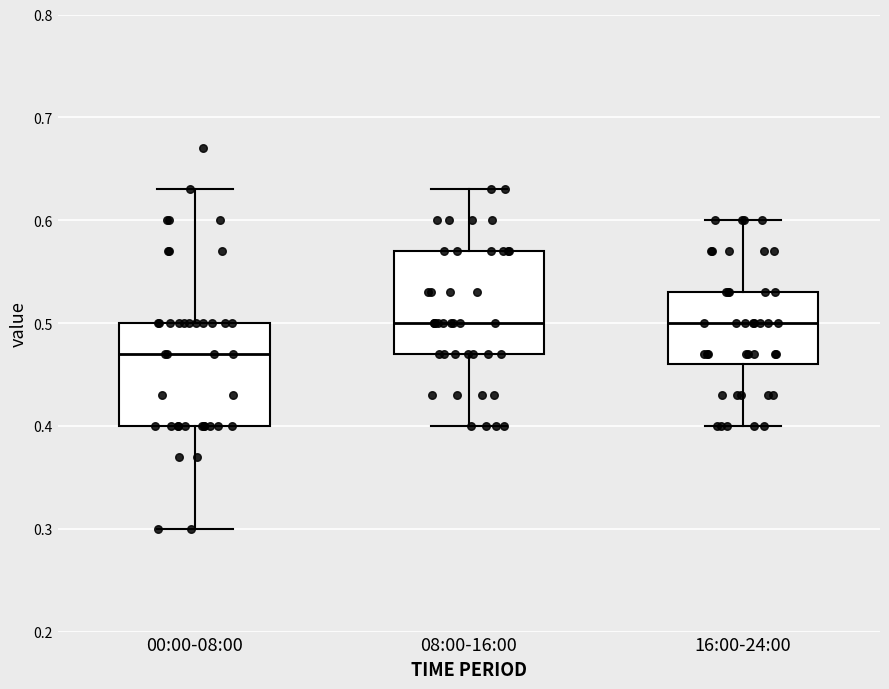

Where does the upper whisker of the box for 00:00-08:00 end on the y-axis? The values are not printed on the chart, so give them approximately, as read against the axis.

0.63